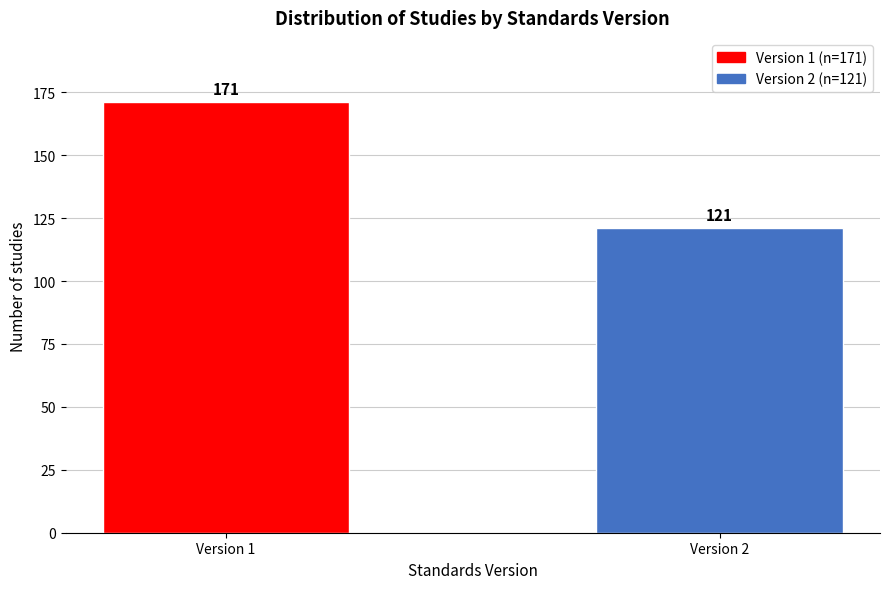

Reading right to left, list all the values displayed in this chart.

Version 2=121	Version 1=171